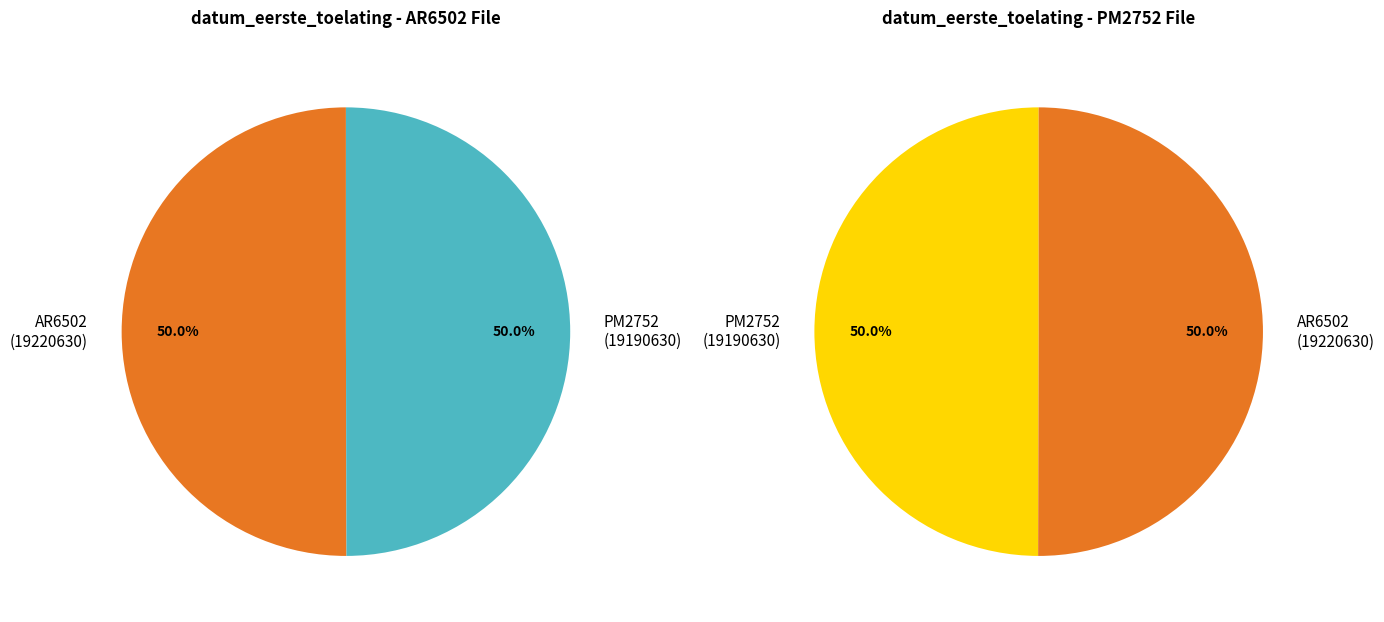

How much of the chart is everything except AR6502?

50.0%